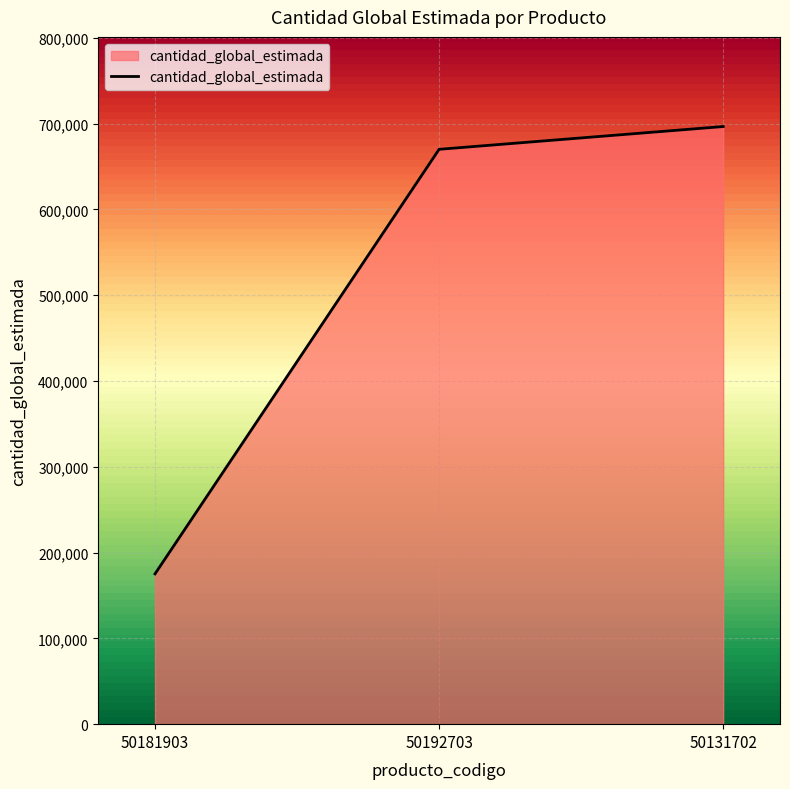

What is the greatest value displayed?

696540